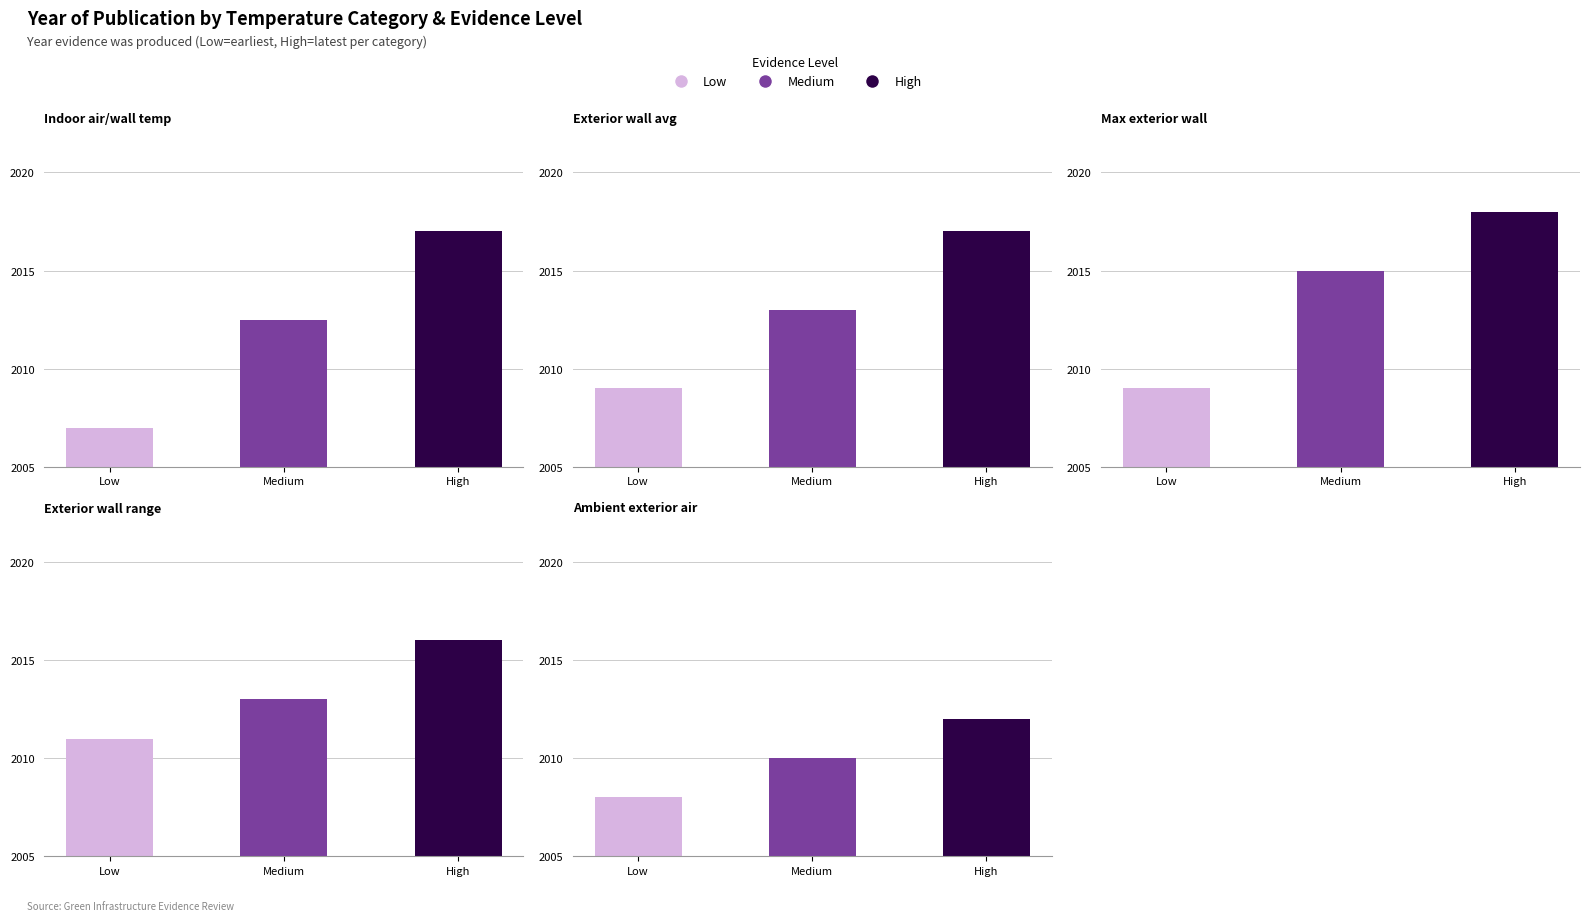

Between High and Low, which is larger?

High